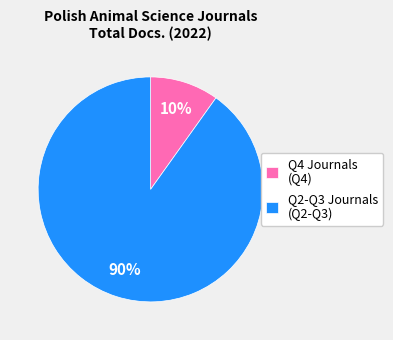

The Q2-Q3 Journals (Q2-Q3) slice represents 83% of the pie. True or false?

False